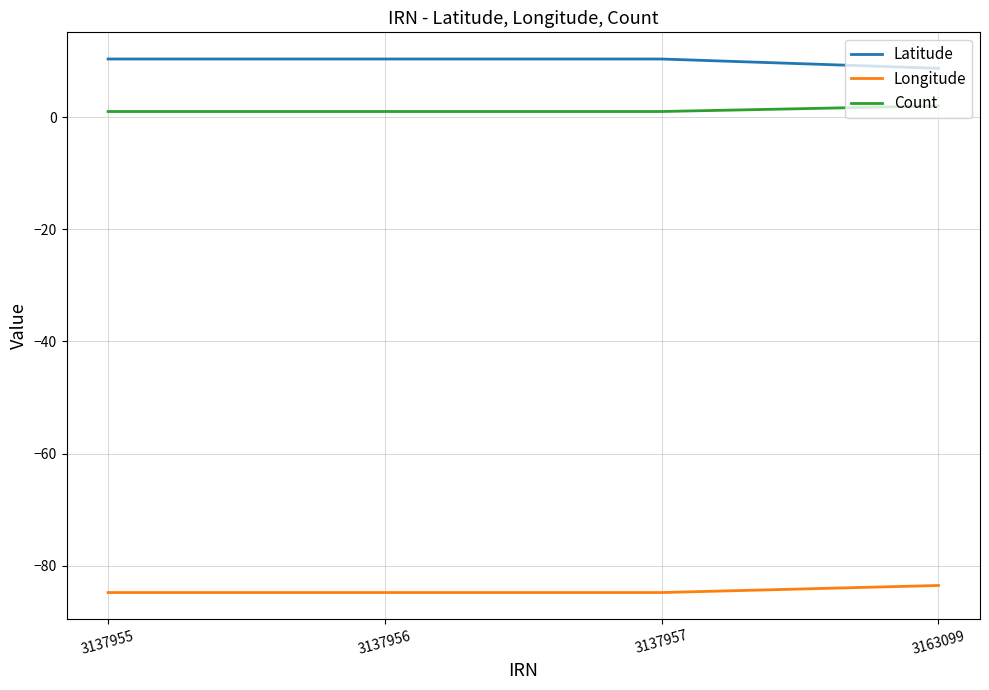

True or false: Latitude and Longitude cross at least once.

False